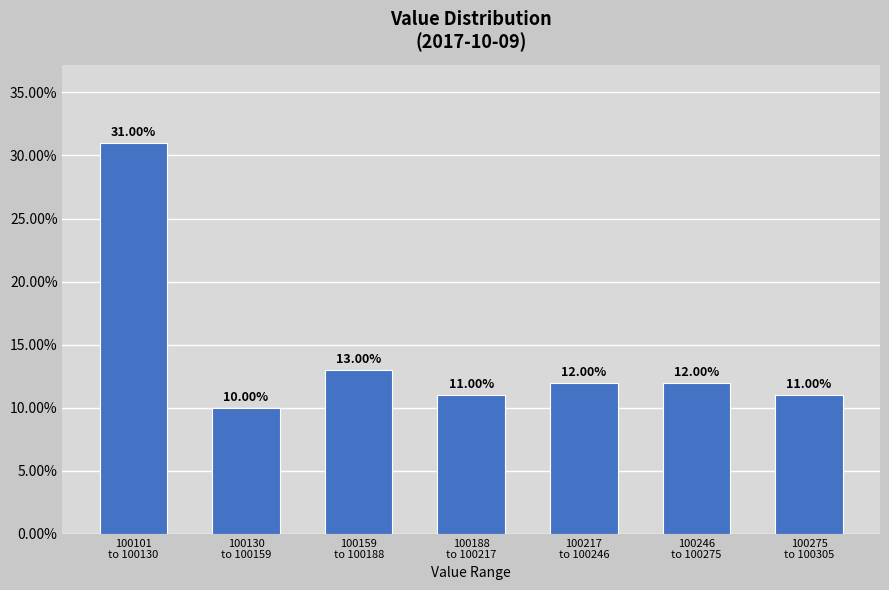

What is the difference between the maximum and minimum values?

21